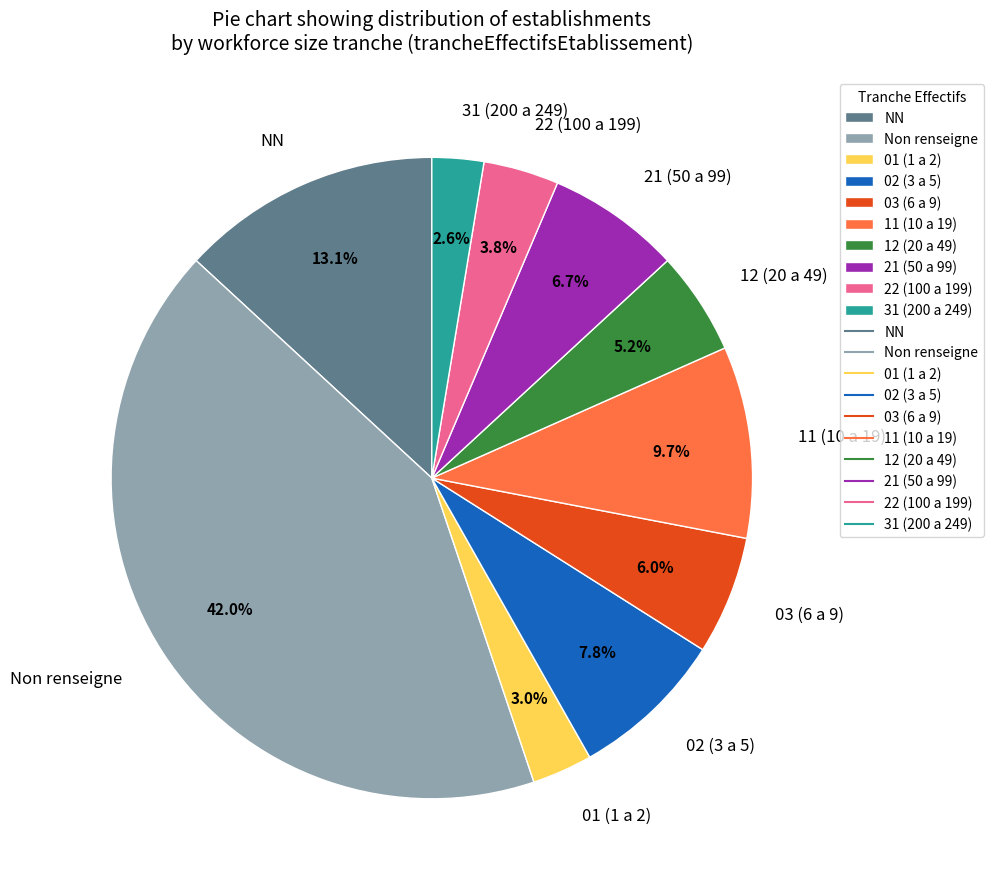

Which slice is the largest?

Non renseigne